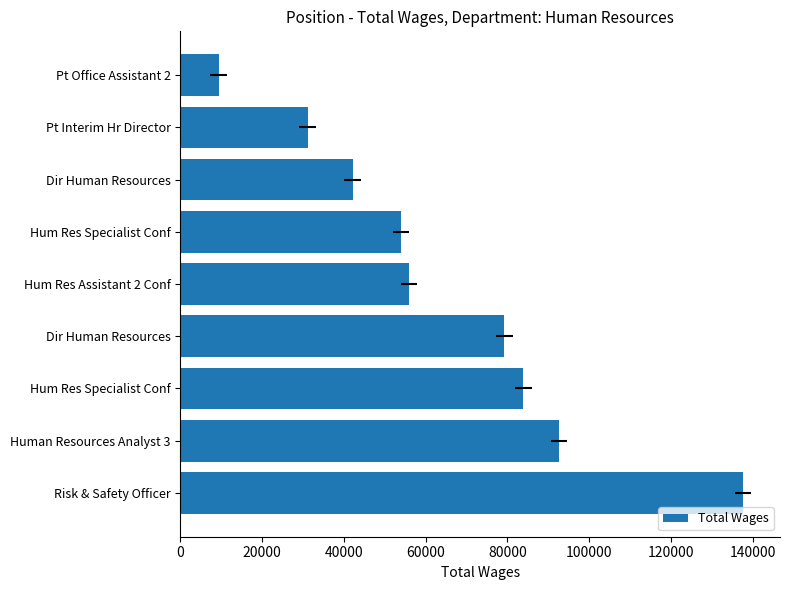

The chart shows a value of 48086 at Dir Human Resources. True or false?

False